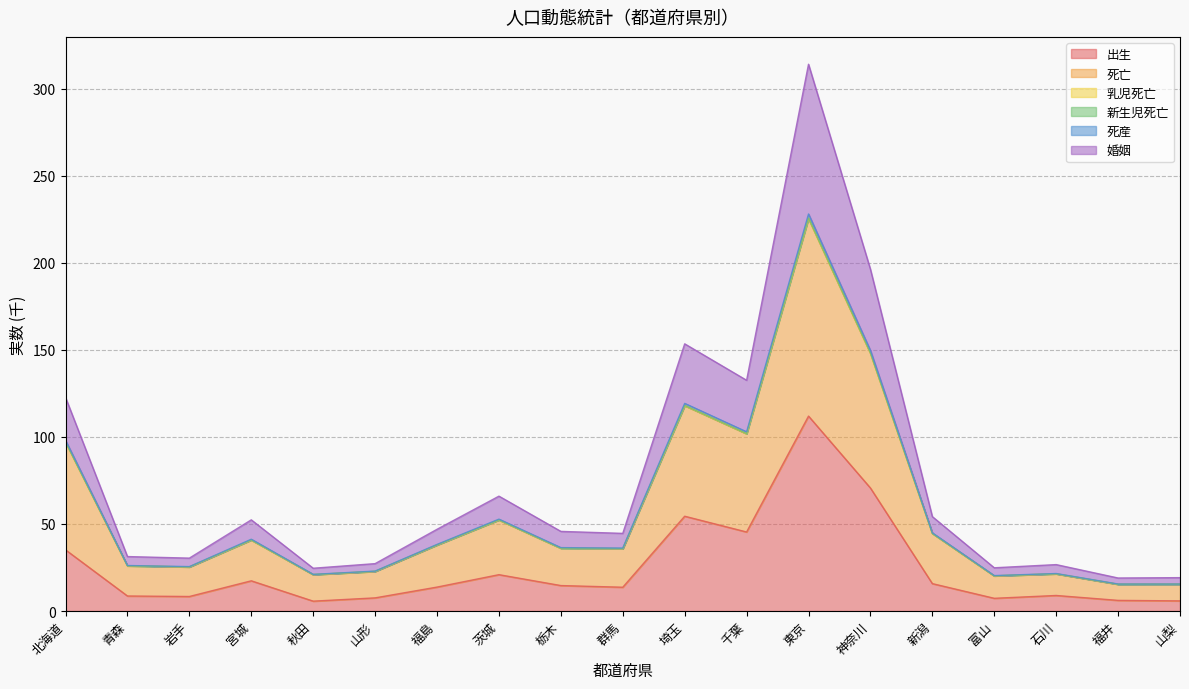

What is the smallest value displayed?

5.7